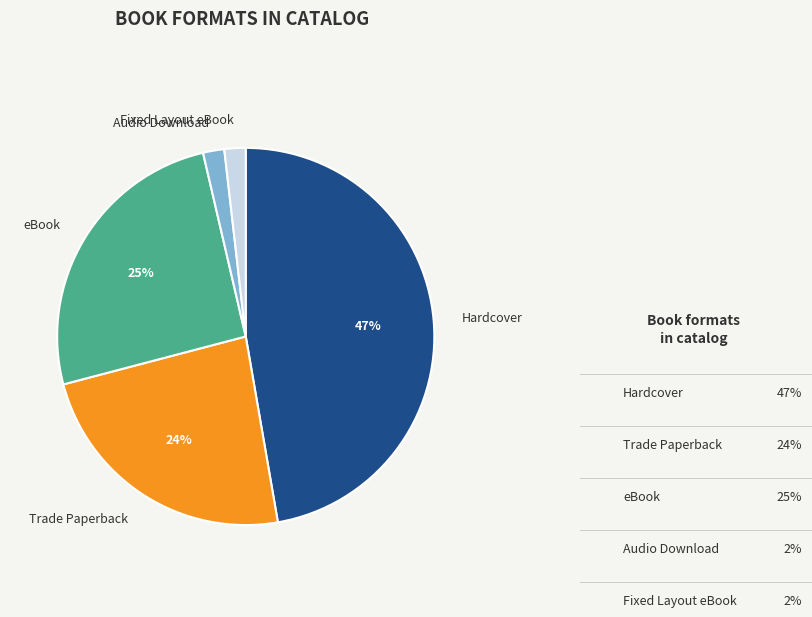

Is there a majority slice in this chart?

No